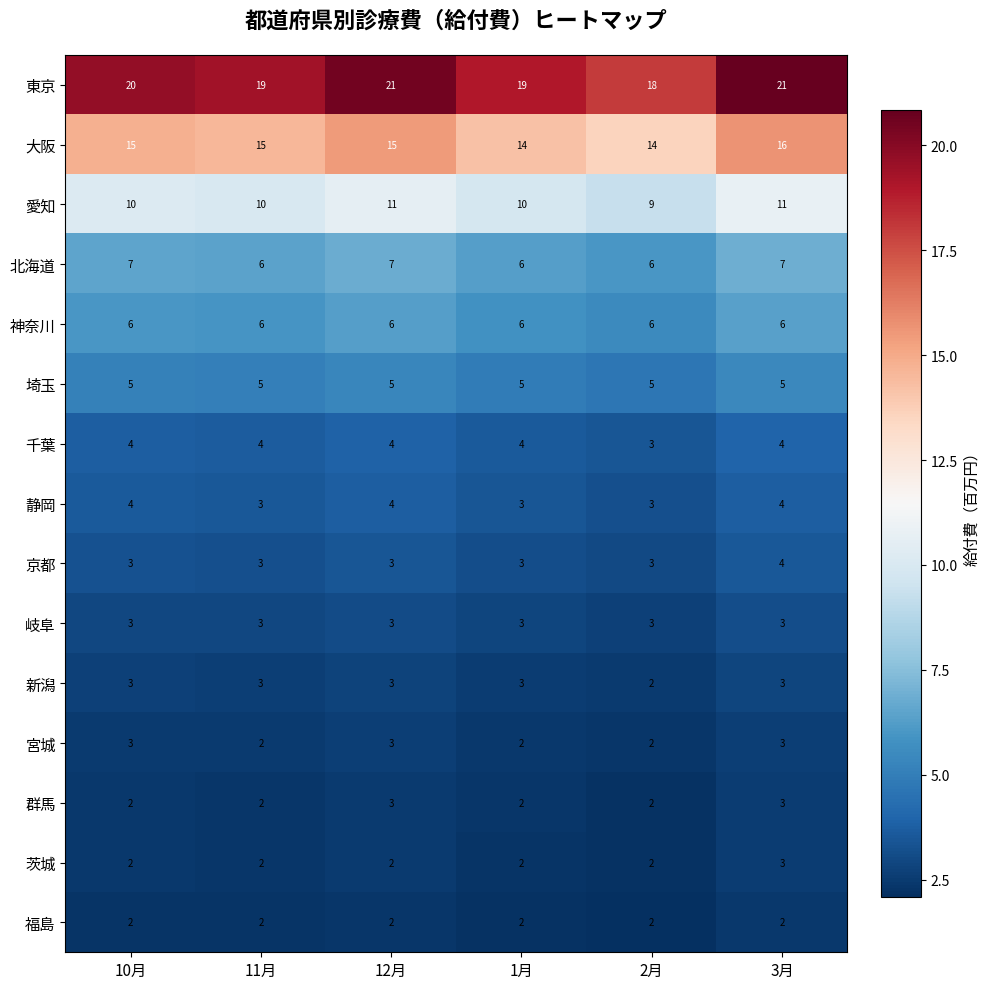

What is the difference between the highest and lowest values at 2月?

16